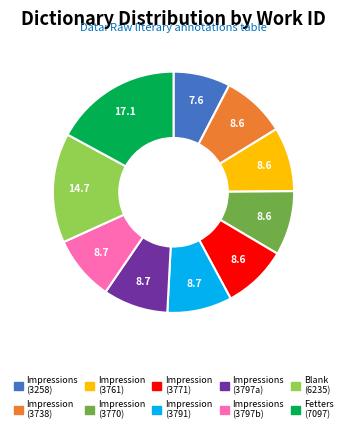

Is there any slice that represents more than half of the pie?

No